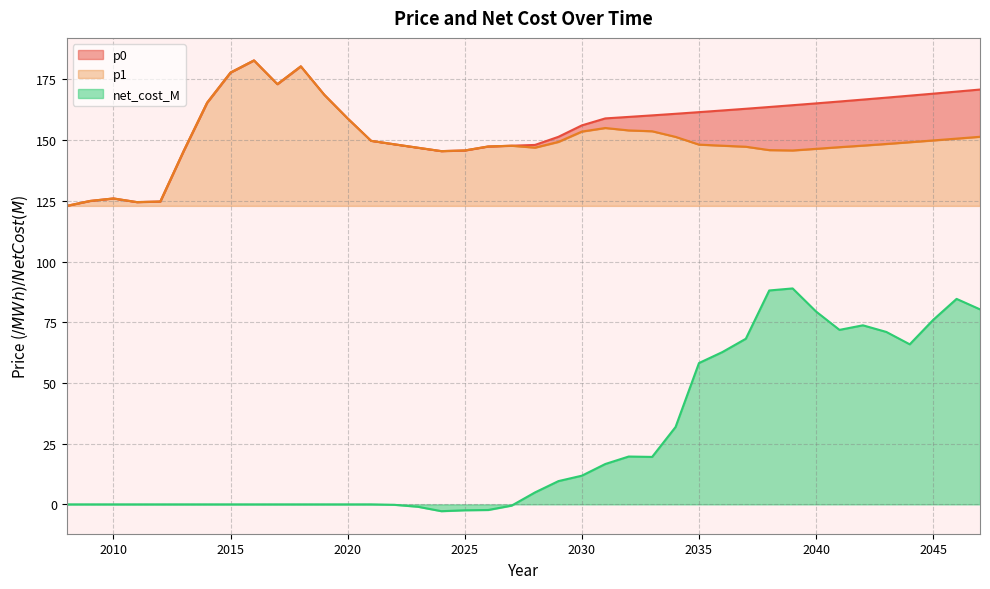

True or false: net_cost_M and p1 intersect in this chart.

False